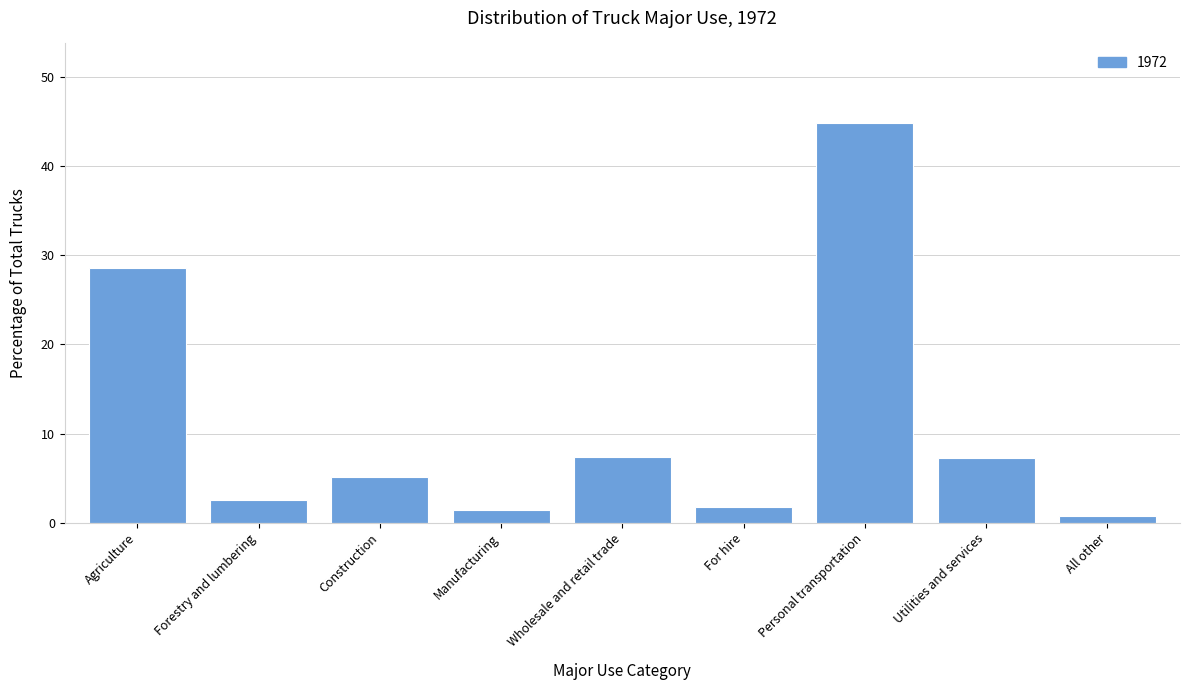

The value at Agriculture is 28.6. True or false?

True